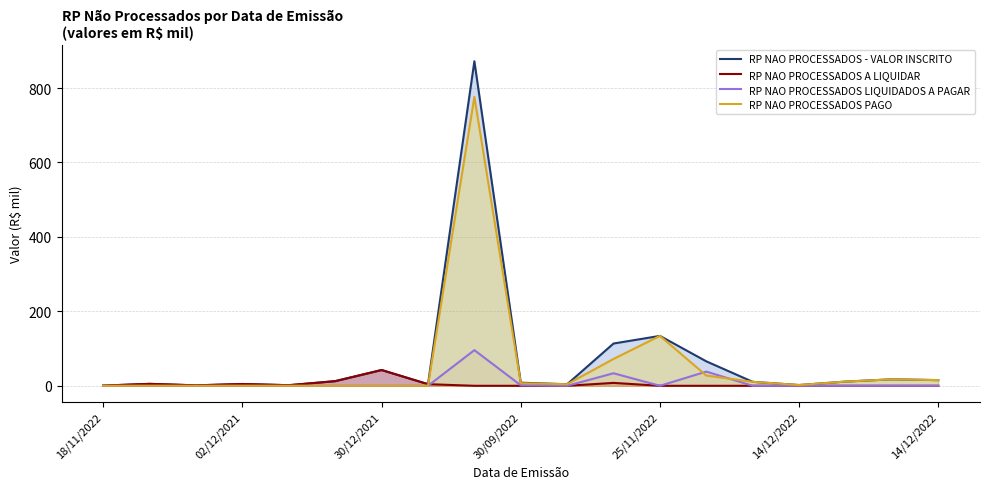

True or false: RP NAO PROCESSADOS LIQUIDADOS A PAGAR and RP NAO PROCESSADOS - VALOR INSCRITO cross at least once.

False